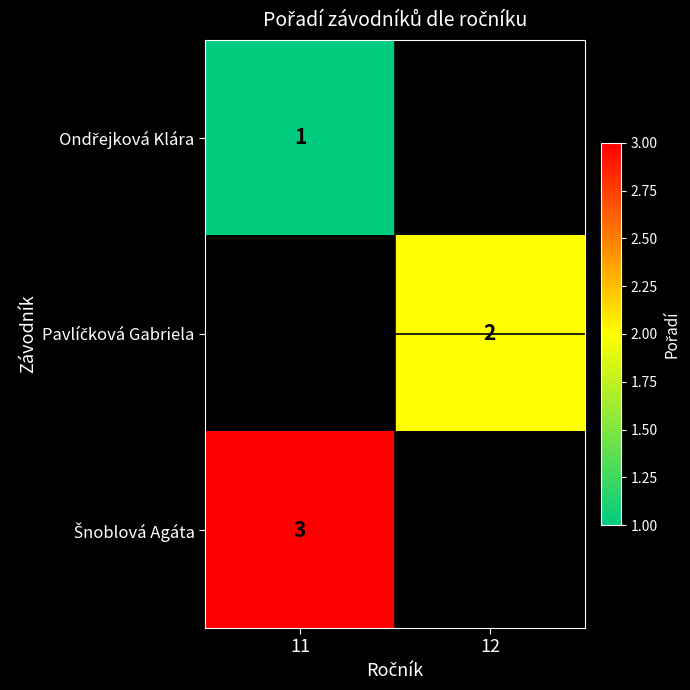

What value does the Pavlíčková Gabriela series have at 12?

2.0